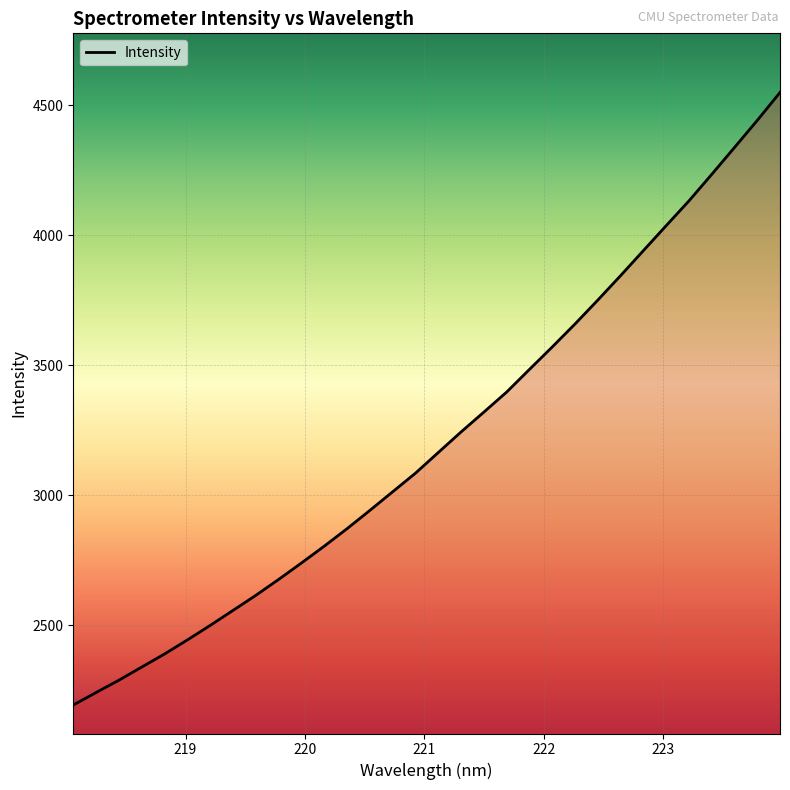

What is the difference between the maximum and minimum values?

2356.6